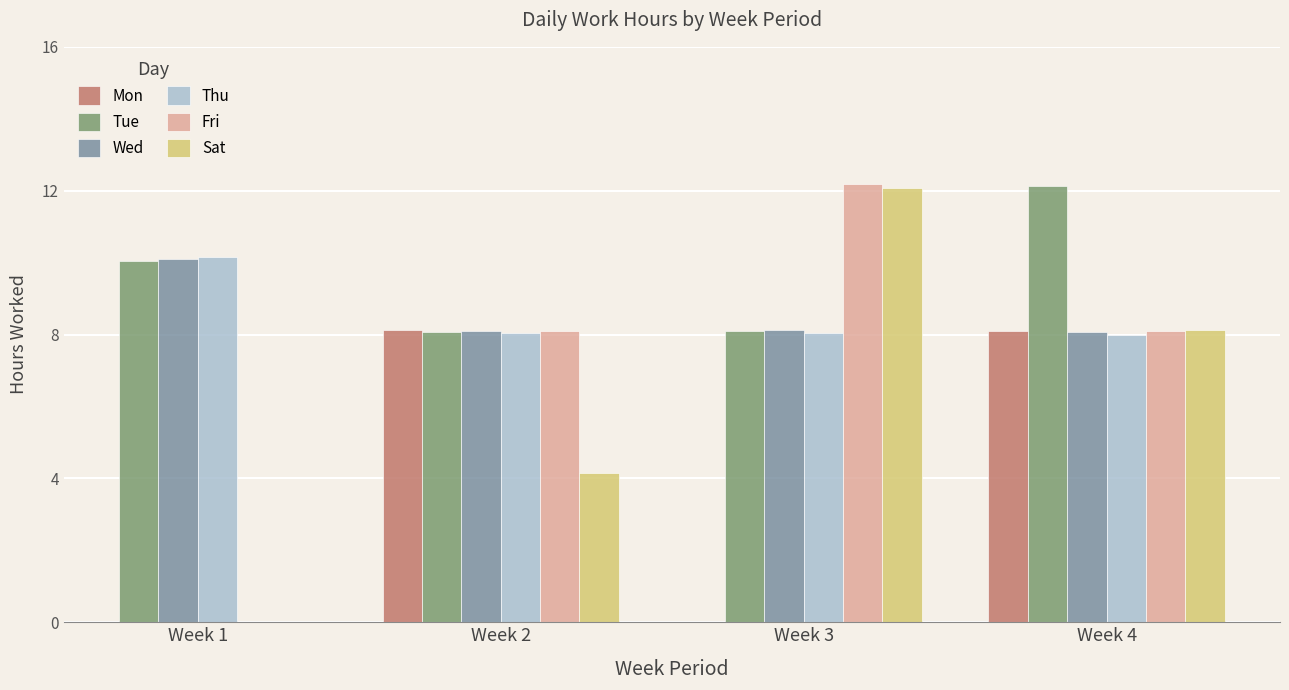

Is it true that Fri equals 19.0 at Week 3?

False